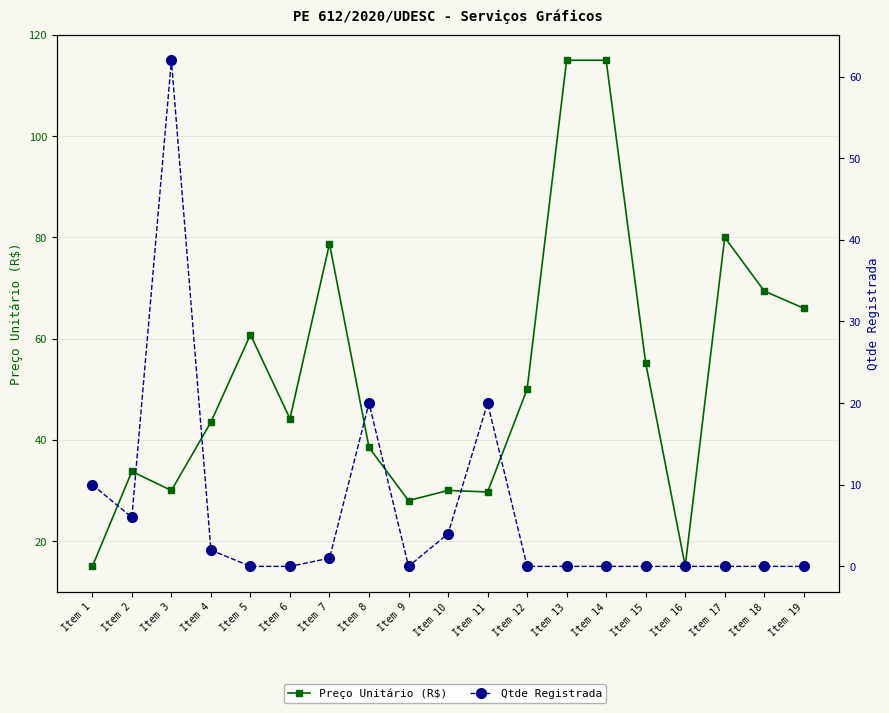

Reading left to right, extract all data points from this chart.

Preço Unitário (R$): Item 1=15.0	Item 2=33.8	Item 3=30.0	Item 4=43.5	Item 5=60.8	Item 6=44.2	Item 7=78.8	Item 8=38.5	Item 9=28.0	Item 10=30.0	Item 11=29.7	Item 12=50.0	Item 13=115.0	Item 14=115.0	Item 15=55.2	Item 16=15.1	Item 17=80.0	Item 18=69.4	Item 19=66.0
Qtde Registrada: Item 1=10.0	Item 2=6.0	Item 3=62.0	Item 4=2.0	Item 5=0.0	Item 6=0.0	Item 7=1.0	Item 8=20.0	Item 9=0.0	Item 10=4.0	Item 11=20.0	Item 12=0.0	Item 13=0.0	Item 14=0.0	Item 15=0.0	Item 16=0.0	Item 17=0.0	Item 18=0.0	Item 19=0.0